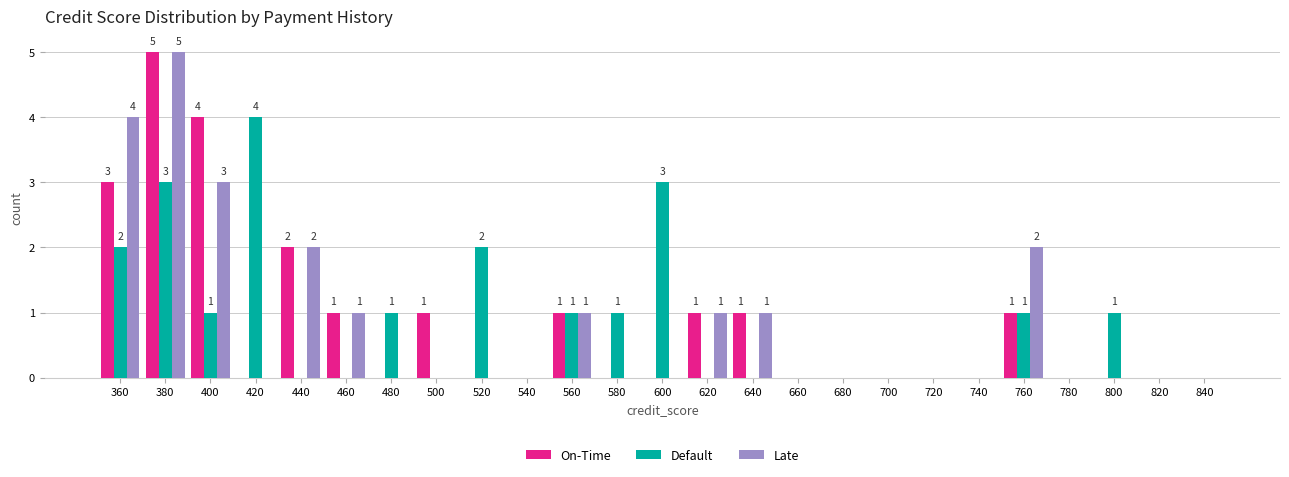

In the Default series, which range on the x-axis has the tallest bar?

410 to 430